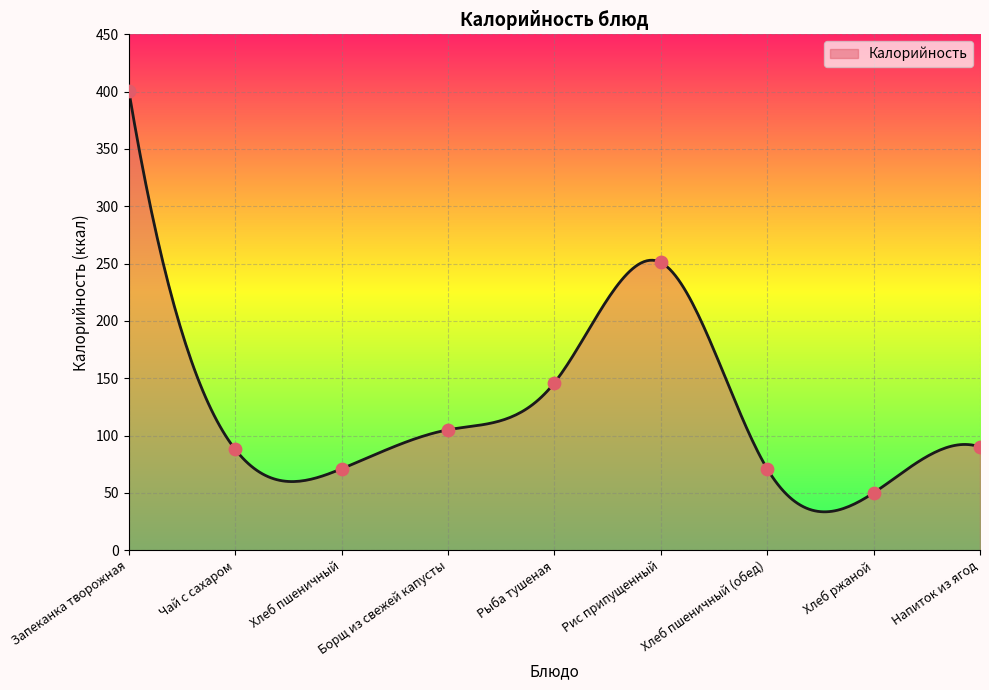

Between Чай с сахаром and Напиток из ягод, which is larger?

Напиток из ягод